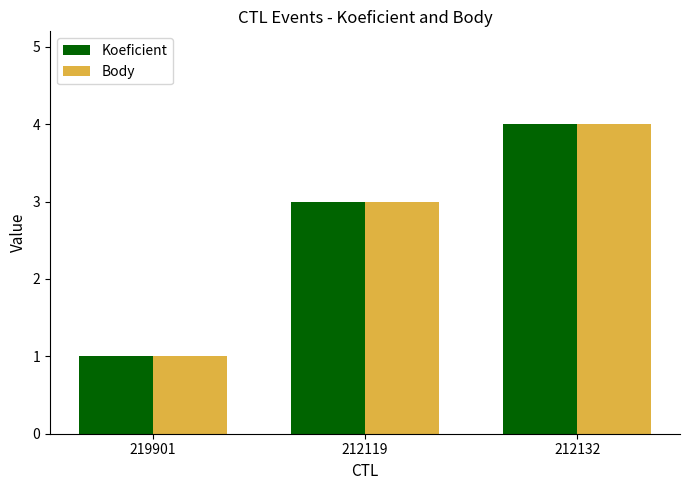

What is the label of the 2nd bar from the right?

212119